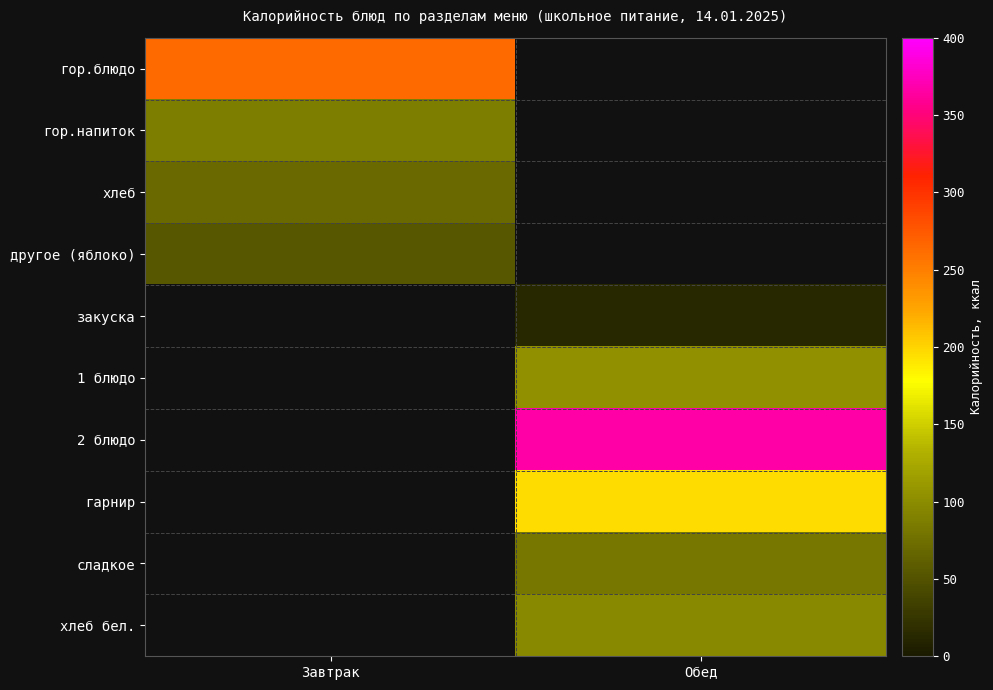

Reading left to right, transcribe all the data shown in this chart.

гор.блюдо: Завтрак=263.6	Обед=0.0
гор.напиток: Завтрак=86.0	Обед=0.0
хлеб: Завтрак=70.3	Обед=0.0
другое (яблоко): Завтрак=53.3	Обед=0.0
закуска: Завтрак=0.0	Обед=12.5
1 блюдо: Завтрак=0.0	Обед=103.9
2 блюдо: Завтрак=0.0	Обед=366.8
гарнир: Завтрак=0.0	Обед=195.8
сладкое: Завтрак=0.0	Обед=82.4
хлеб бел.: Завтрак=0.0	Обед=97.8